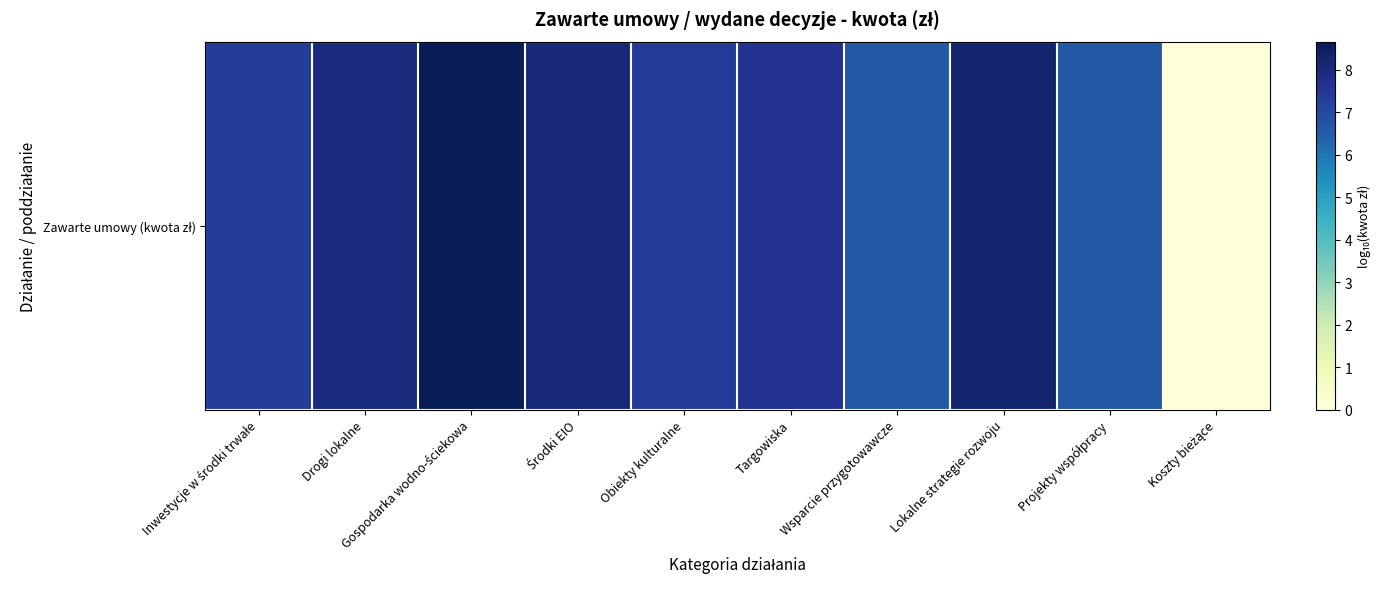

What is the difference between the second highest and minimum values?

8.3